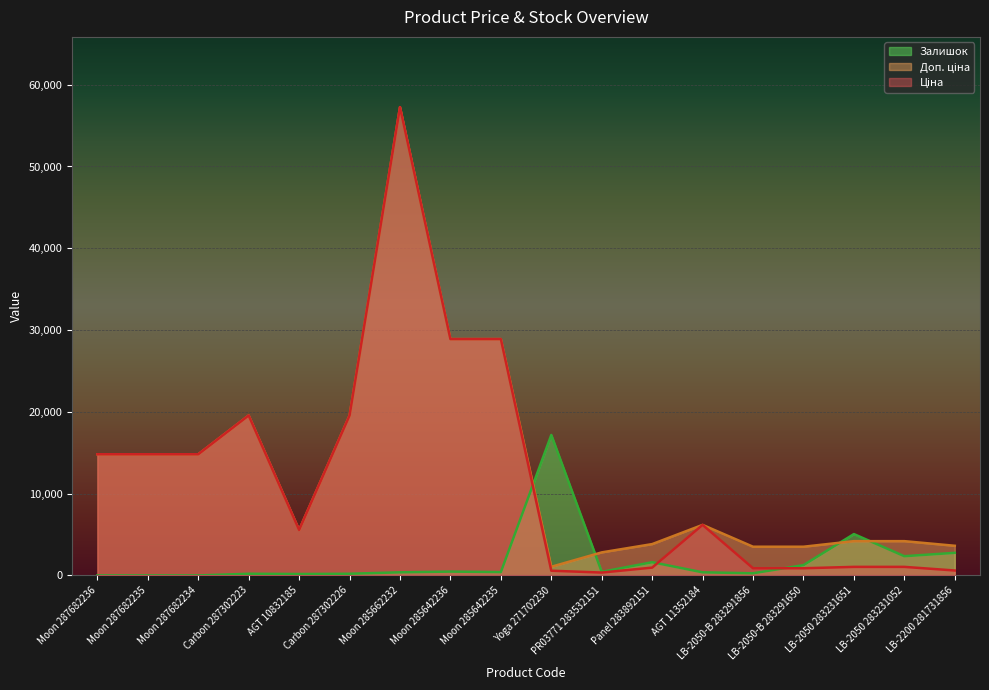

How many data points in Доп. ціна are above 6182?

9